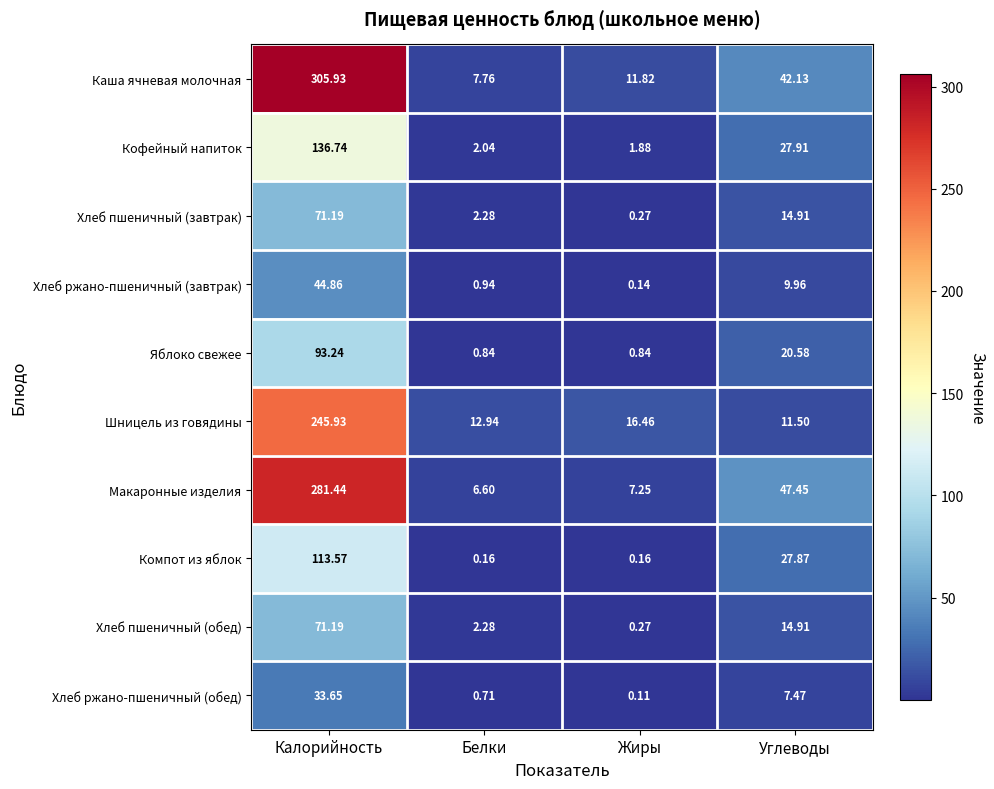

At how many categories does at least one series exceed 248?

1